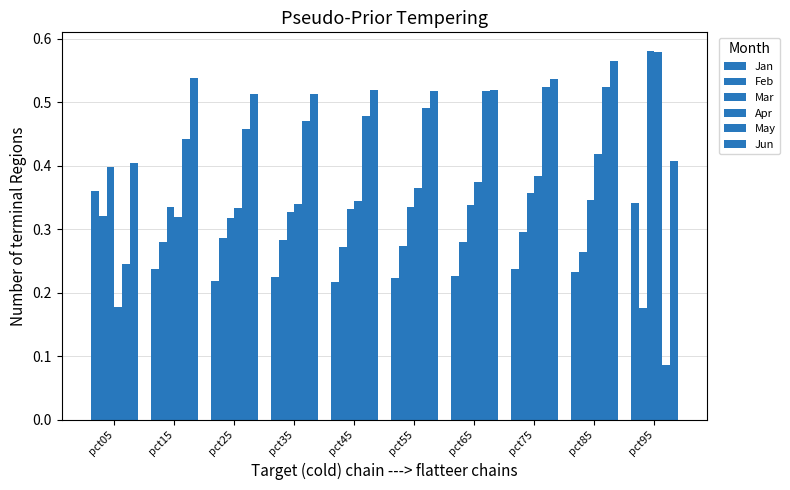

Does the chart contain any negative values?

No